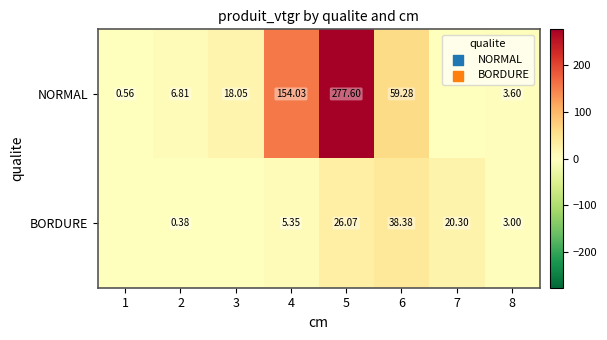

The value of NORMAL at 6 is 19.4. True or false?

False